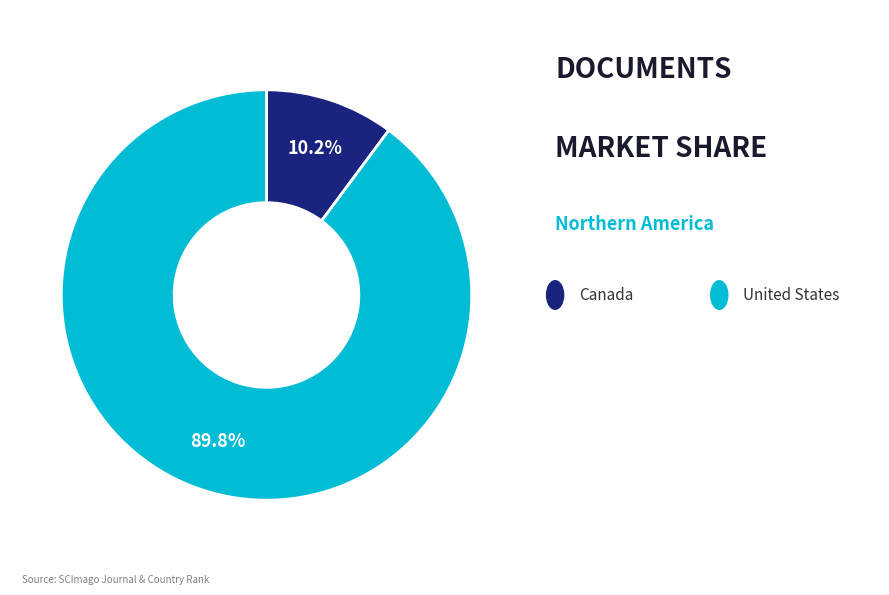

Does any single category account for the majority?

Yes